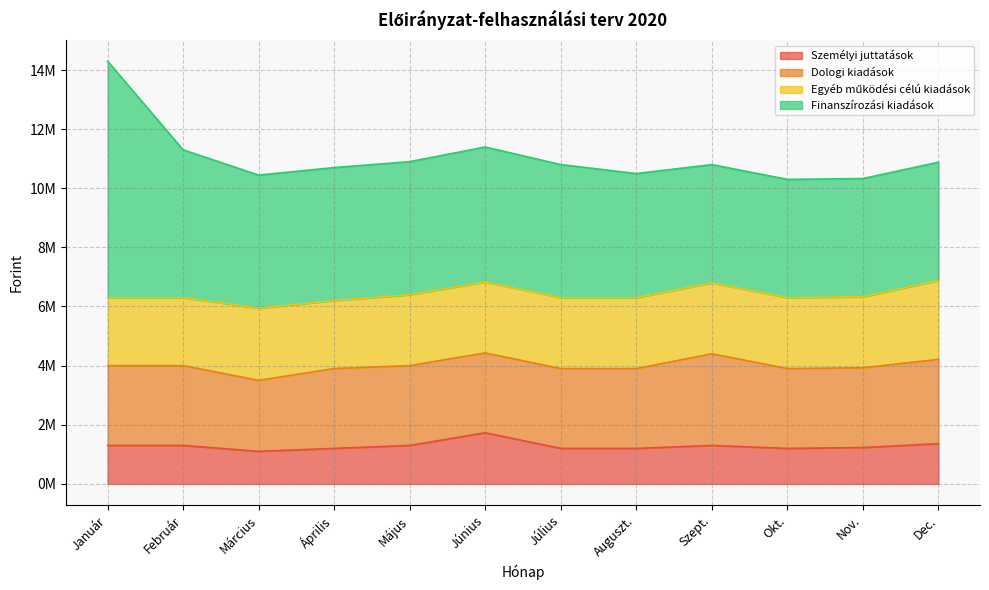

Reading left to right, list all the values displayed in this chart.

Személyi juttatások: Január=1300000	Február=1300000	Március=1100000	Április=1200000	Május=1300000	Június=1728638	Július=1200000	Auguszt.=1200000	Szept.=1300000	Okt.=1200000	Nov.=1228115	Dec.=1360000
Dologi kiadások: Január=2700000	Február=2700000	Március=2401556	Április=2700000	Május=2700000	Június=2700000	Július=2700000	Auguszt.=2700000	Szept.=3100000	Okt.=2700000	Nov.=2700000	Dec.=2850000
Egyéb működési célú kiadások: Január=2300000	Február=2300000	Március=2443205	Április=2300000	Május=2400000	Június=2400000	Július=2400000	Auguszt.=2400000	Szept.=2400000	Okt.=2400000	Nov.=2400000	Dec.=2671640
Finanszírozási kiadások: Január=8000000	Február=5000000	Március=4500000	Április=4500000	Május=4500000	Június=4567253	Július=4500000	Auguszt.=4197204	Szept.=4000000	Okt.=4000000	Nov.=4000000	Dec.=4000000